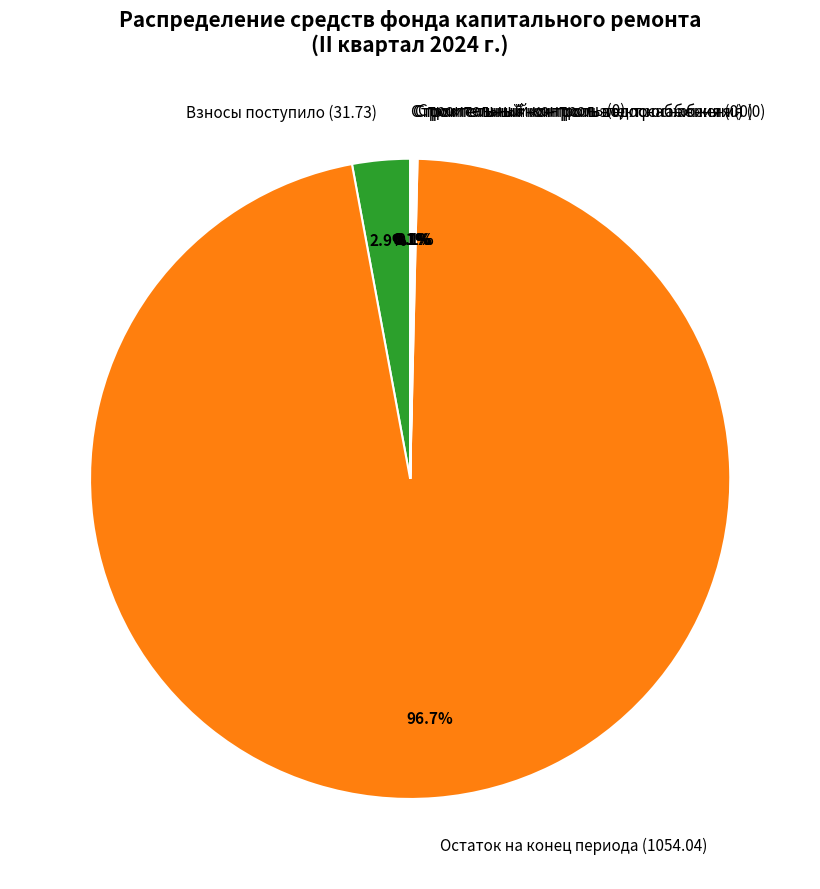

Which slice is the largest?

Остаток на конец периода (1054.04)